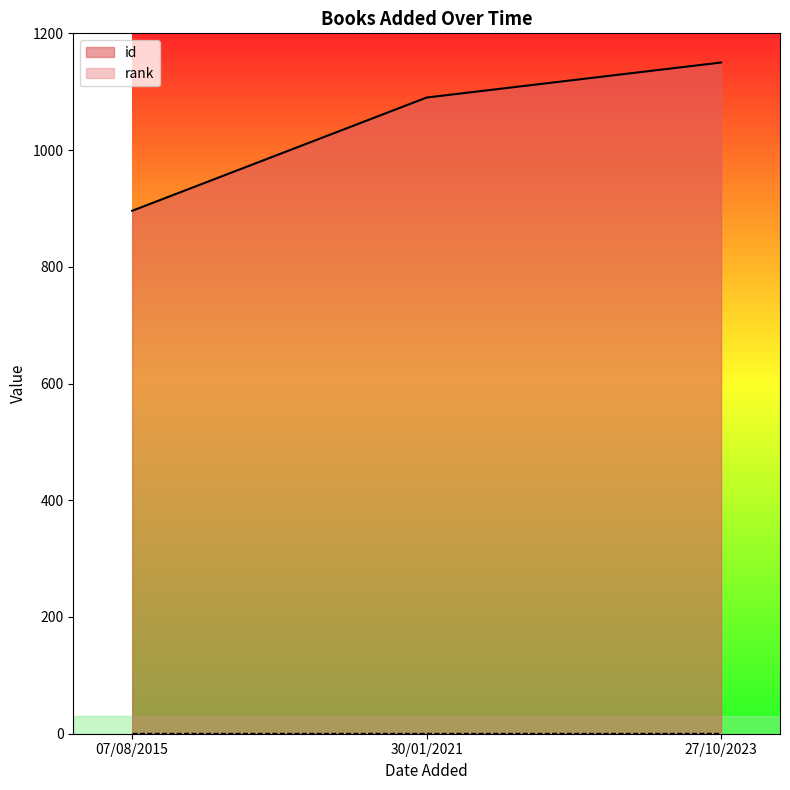

How many data points does each series have?

3